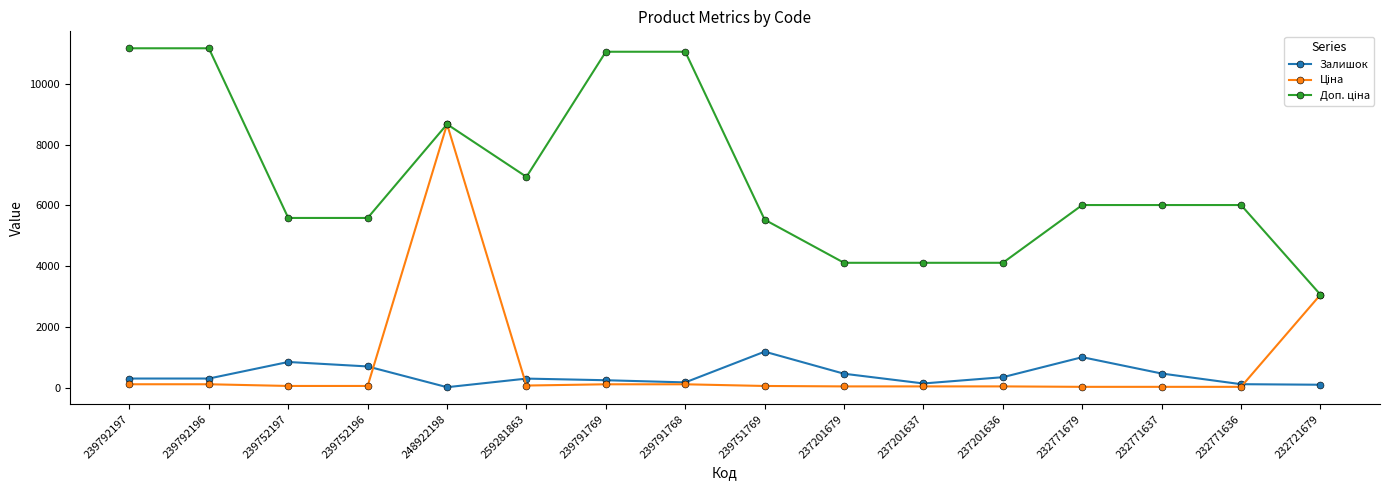

At which category is the sum across all series the highest?

248922198